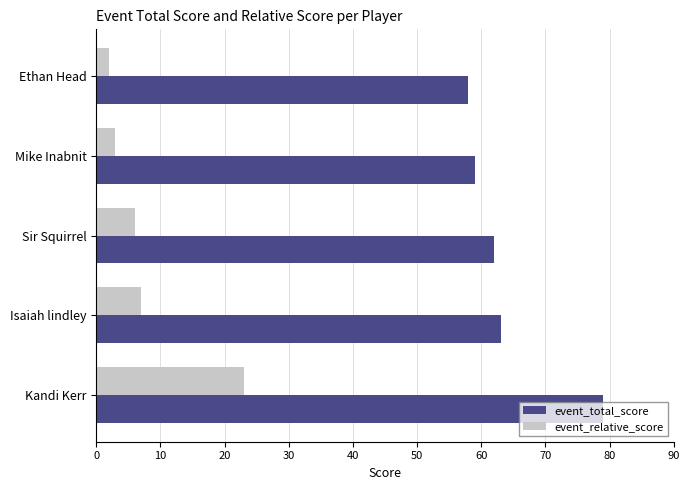

What is the smallest value displayed?

2